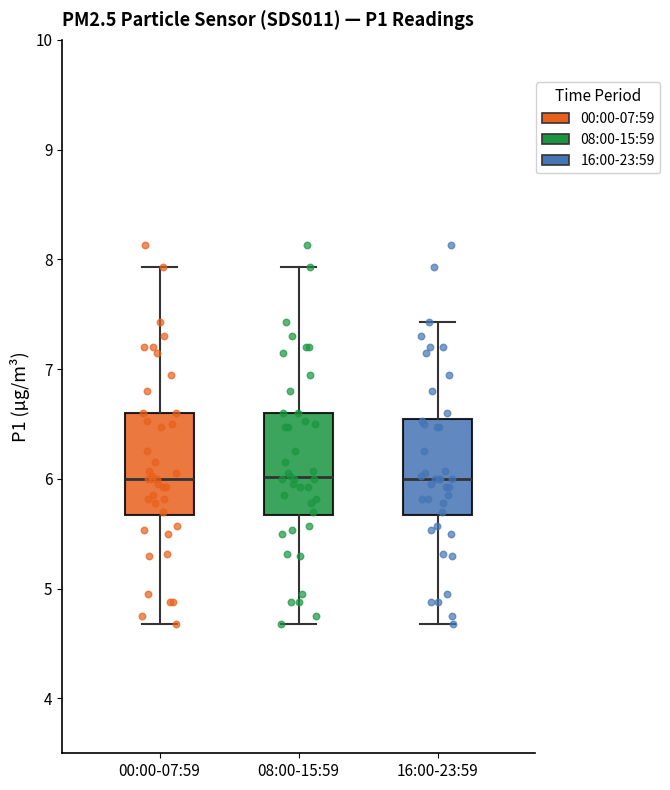

Where does the median line of the box for 08:00-15:59 sit on the y-axis? The values are not printed on the chart, so give them approximately, as read against the axis.

6.0